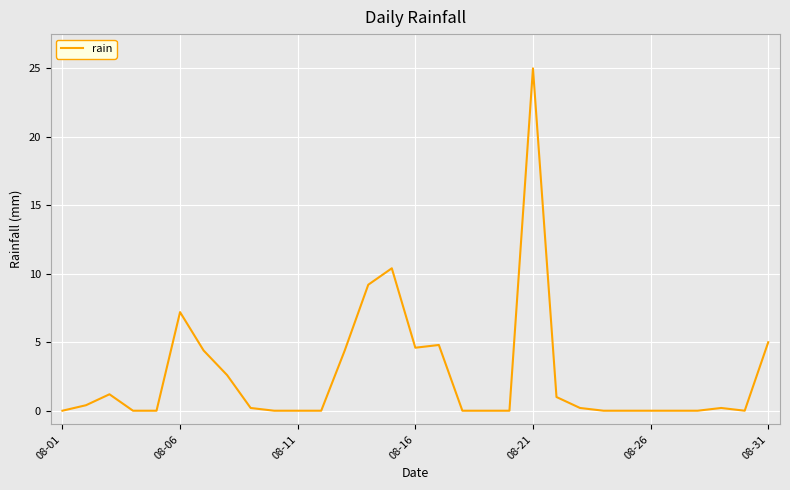

What is the greatest value displayed?

25.0